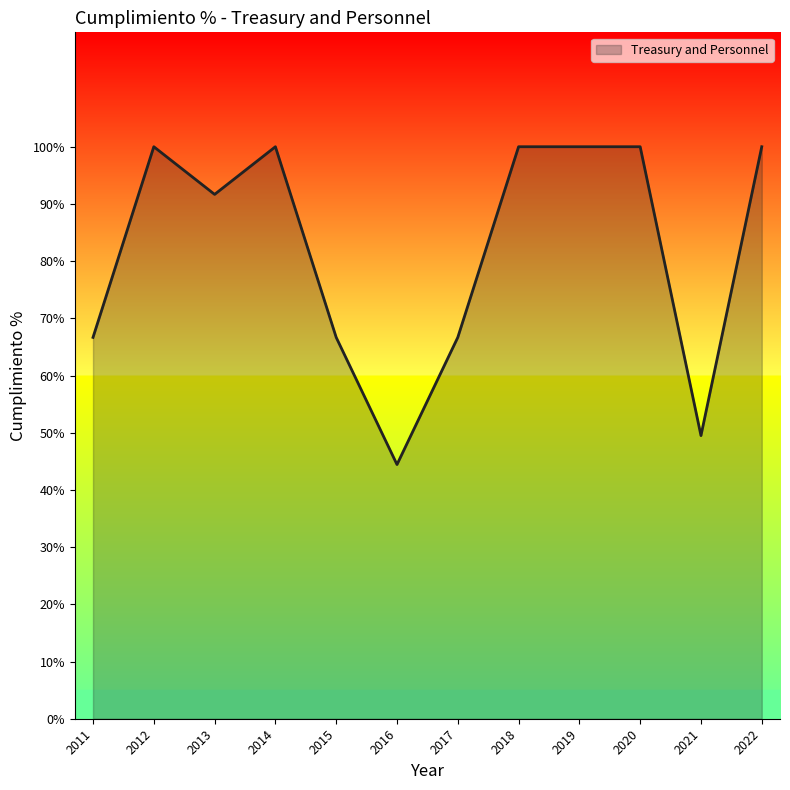

Count the number of data series in this chart.

1